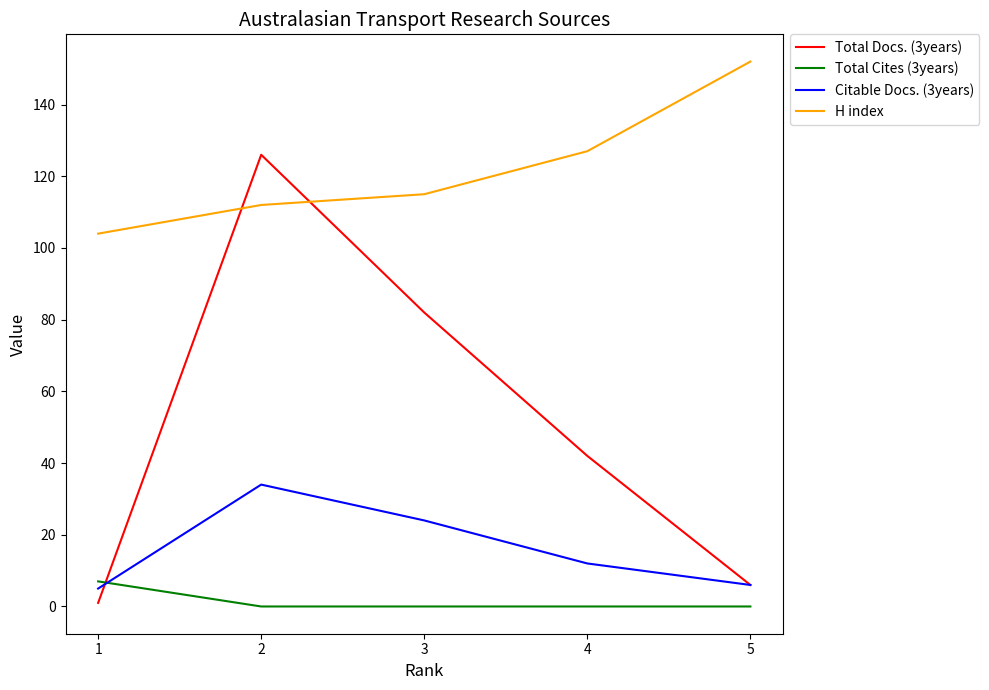

At which category is the sum across all series the highest?

2